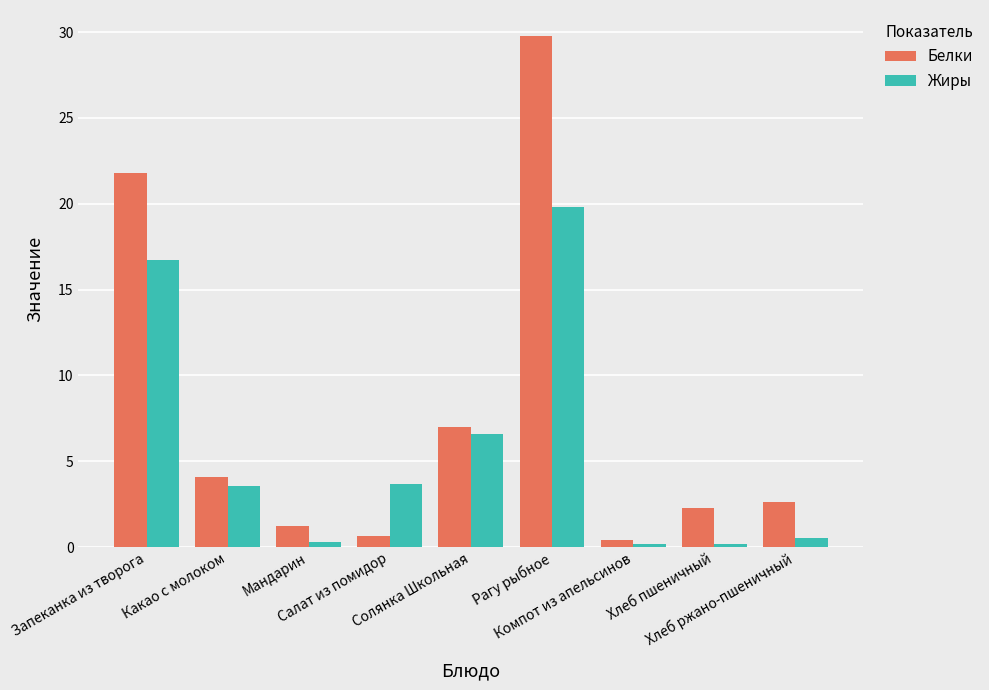

What is the highest value of the Жиры series?

19.8